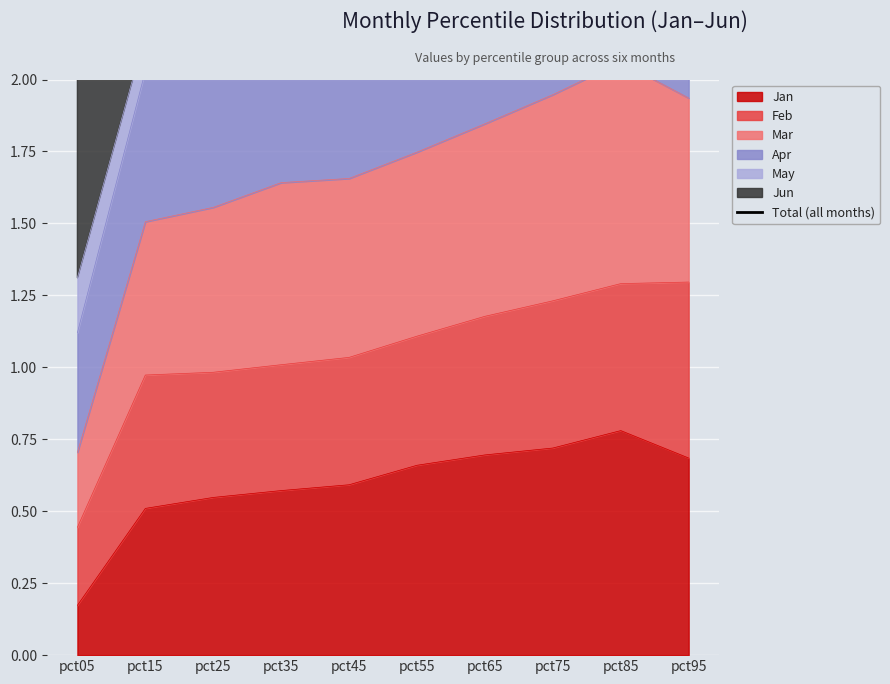

How many lines are shown in the chart?

1